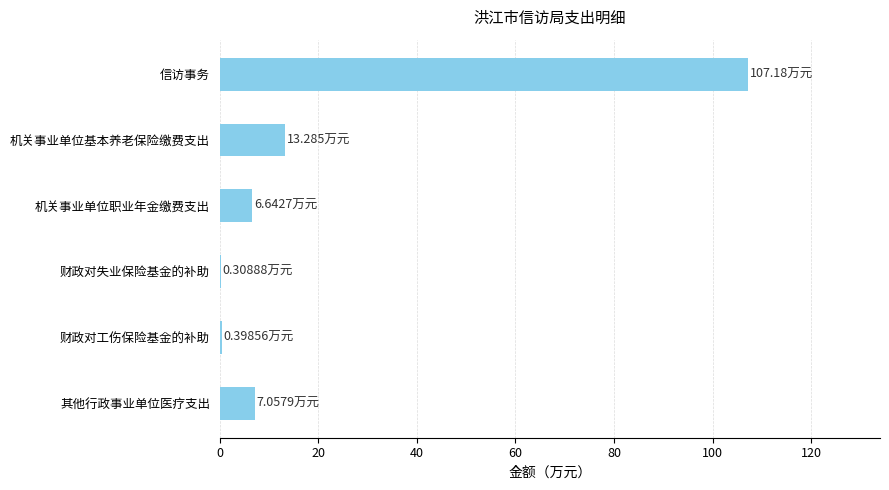

Between 其他行政事业单位医疗支出 and 财政对失业保险基金的补助, which is larger?

其他行政事业单位医疗支出